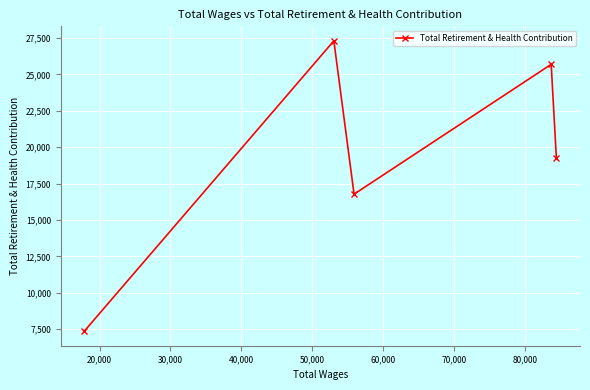

What is the difference between the maximum and minimum values?

19943